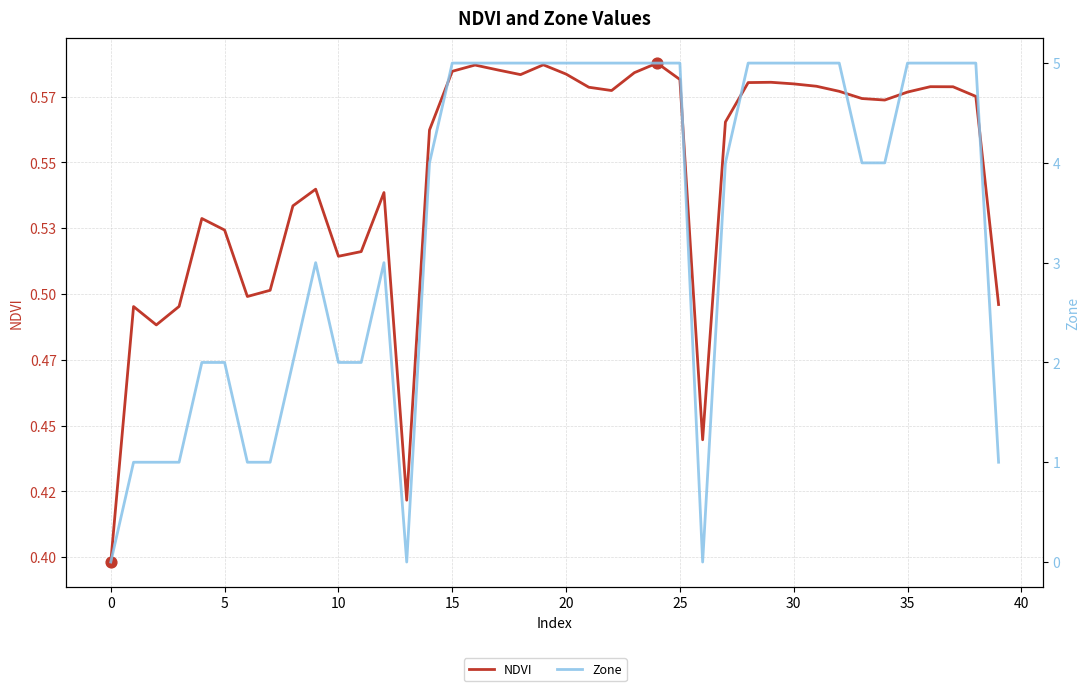

Which series reaches the minimum Y coordinate?

Zone